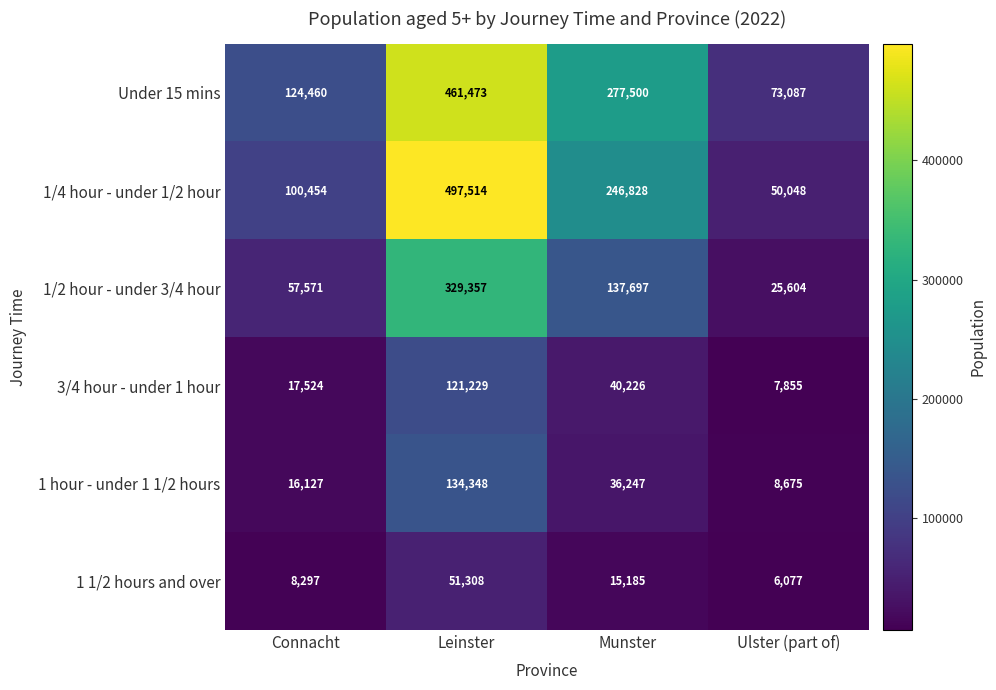

What is the smallest value displayed?

6077